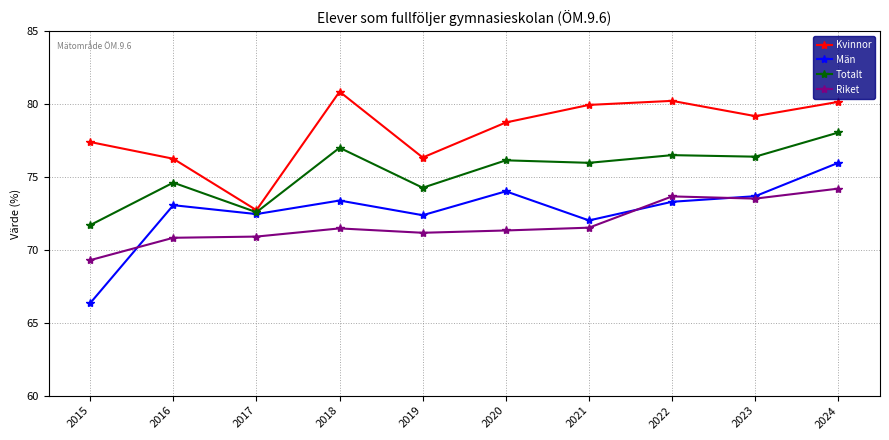

What are all the series names shown in the legend?

Kvinnor, Män, Totalt, Riket